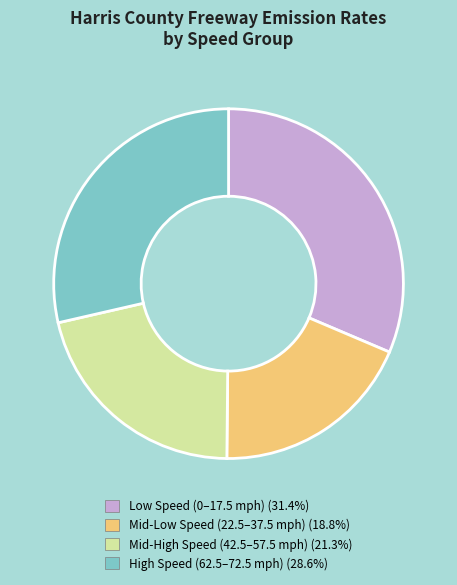

Do High Speed (62.5–72.5 mph) (28.6%) and Low Speed (0–17.5 mph) (31.4%) together represent more than half of the pie?

Yes